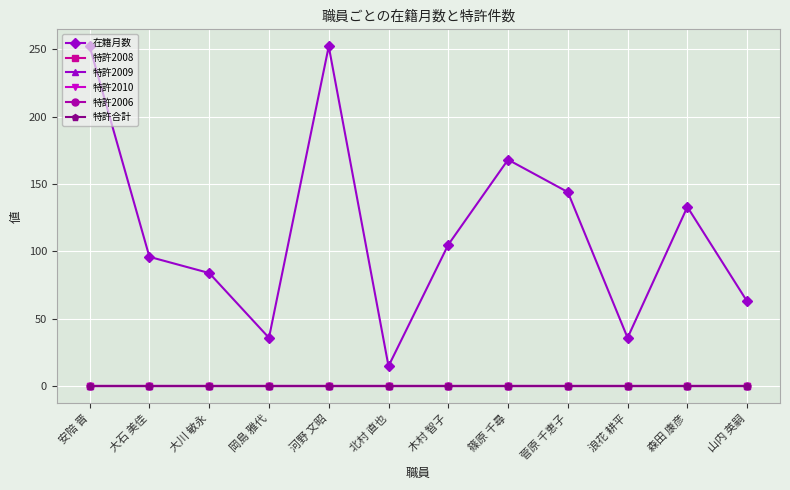

Is the value of 特許2009 at 安陪 晋 greater than the value of 特許合計 at 北村 直也?

No